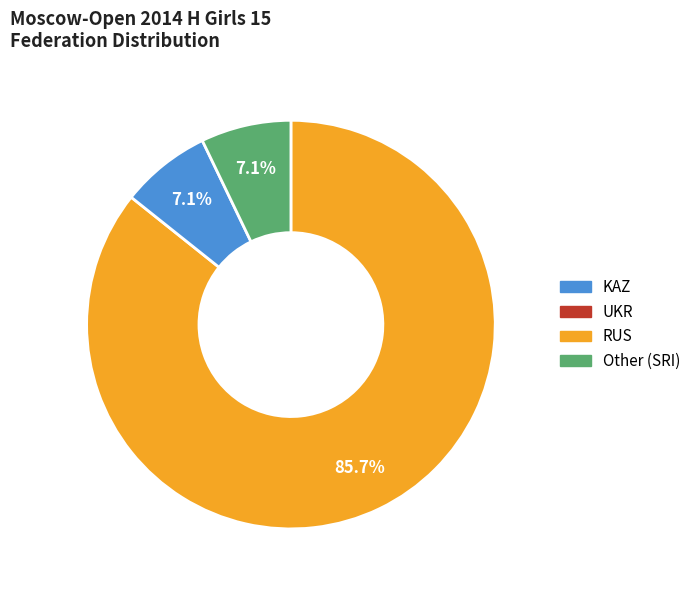

To the nearest percent, what is the difference between the largest and smallest slice percentages?

79%